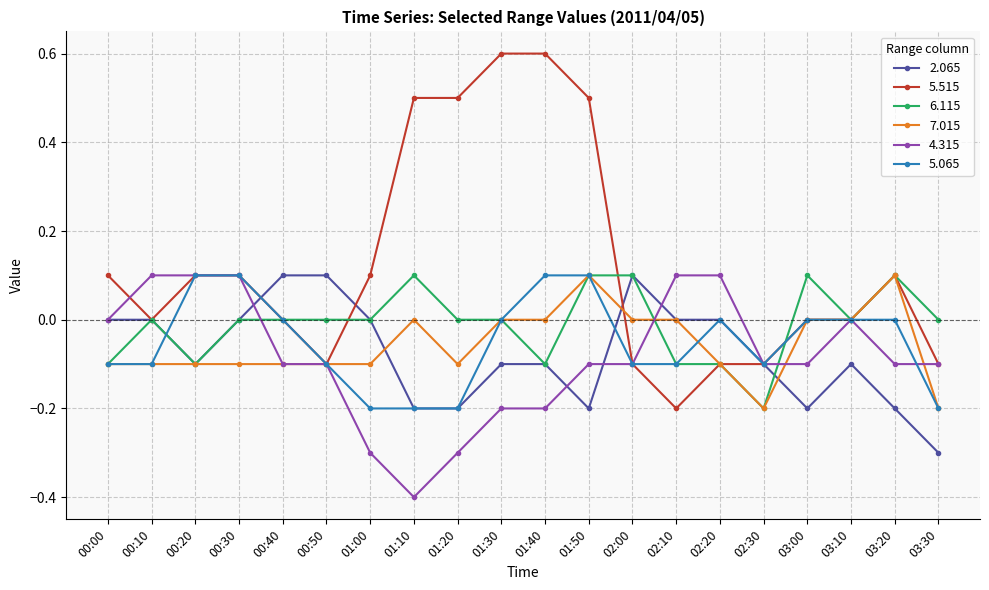

The value of 5.515 at 00:50 is -0.1. True or false?

True